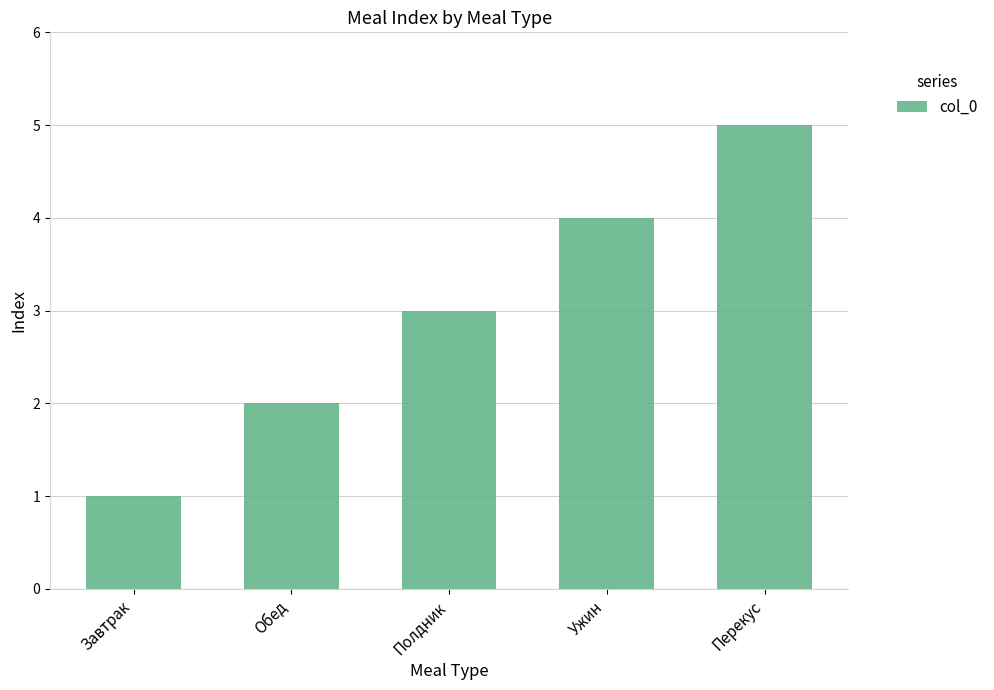

Where is the data nearest to the value 3?

Полдник